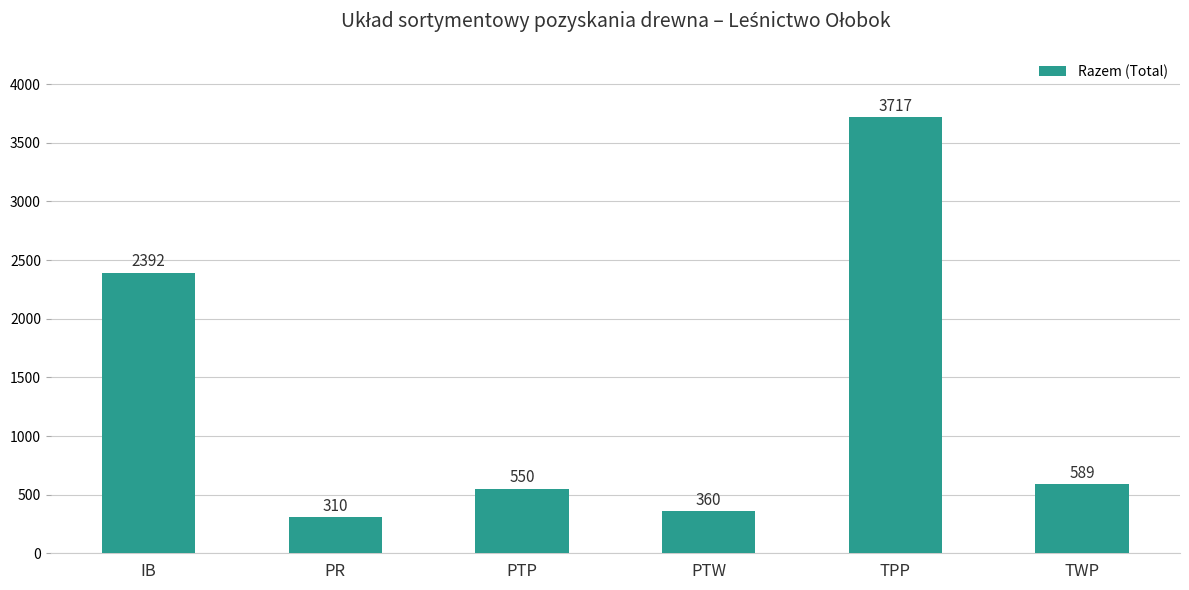

Where is the data nearest to the value 2013?

IB